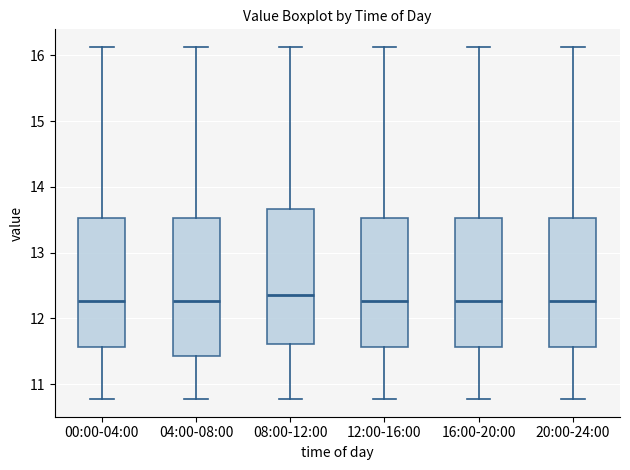

Where does the median line of the box for 04:00-08:00 sit on the y-axis? The values are not printed on the chart, so give them approximately, as read against the axis.

12.3